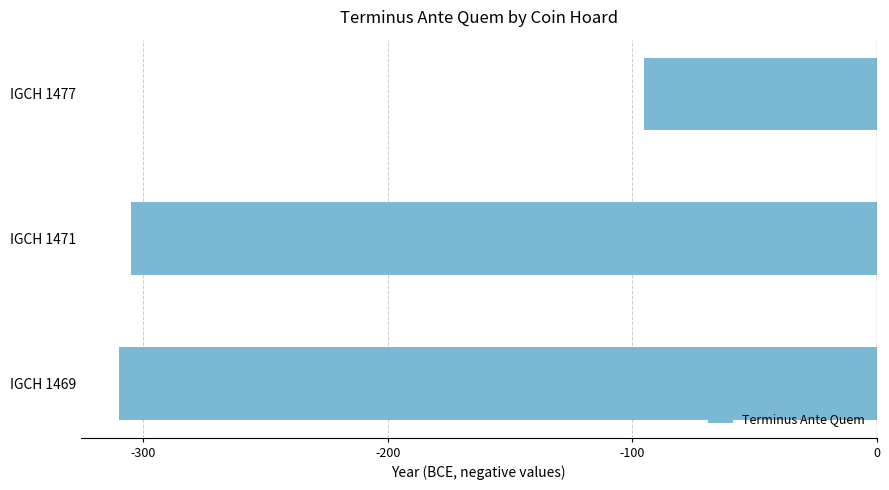

Which category has the highest value across all series?

IGCH 1477